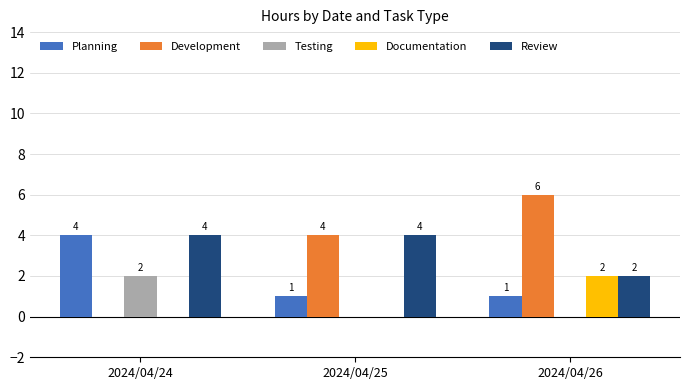

Is the value of Review at 2024/04/26 greater than the value of Testing at 2024/04/26?

Yes